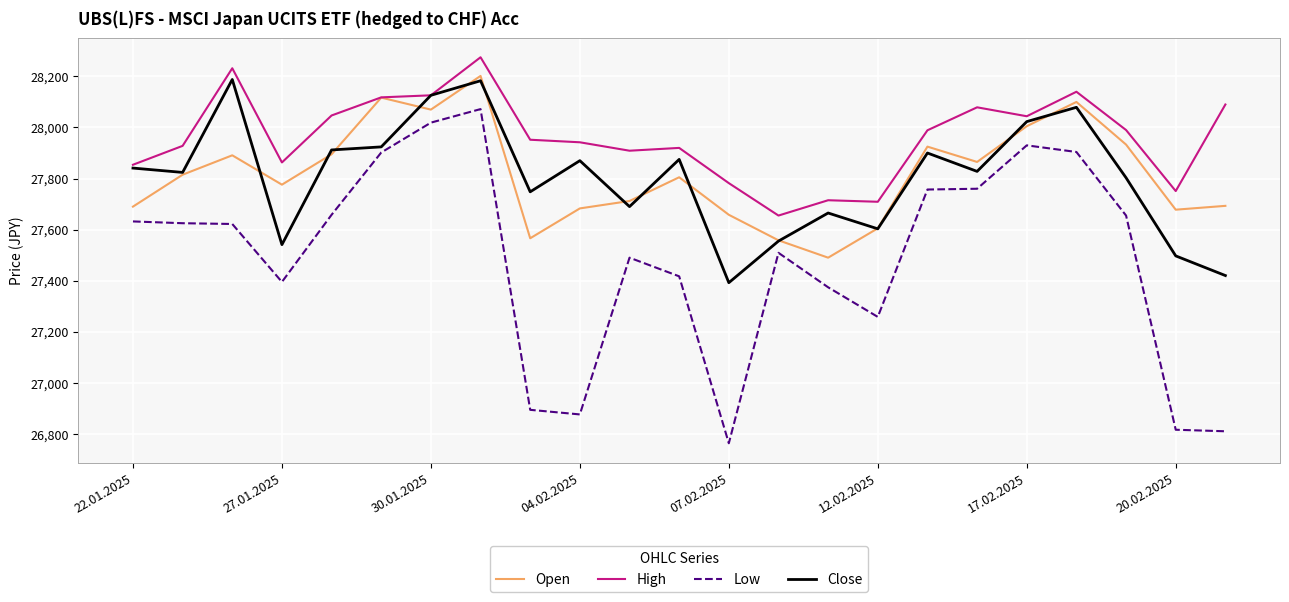

List the series in order of their peak value, lowest first.

Low, Close, Open, High